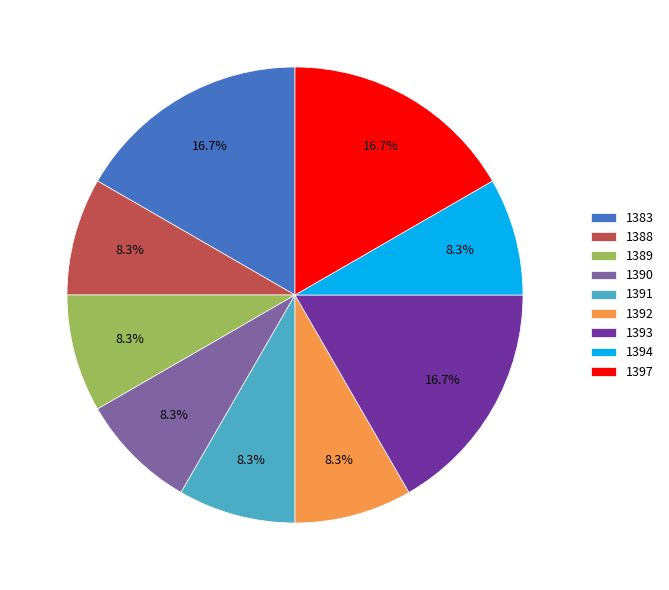

True or false: 1393 accounts for 3% of the total.

False